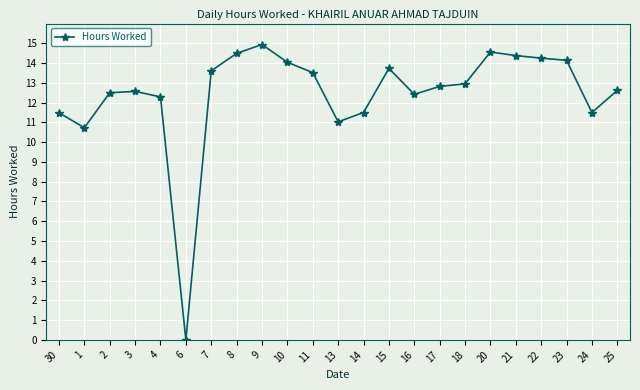

What is the label of the 15th point from the left?

16